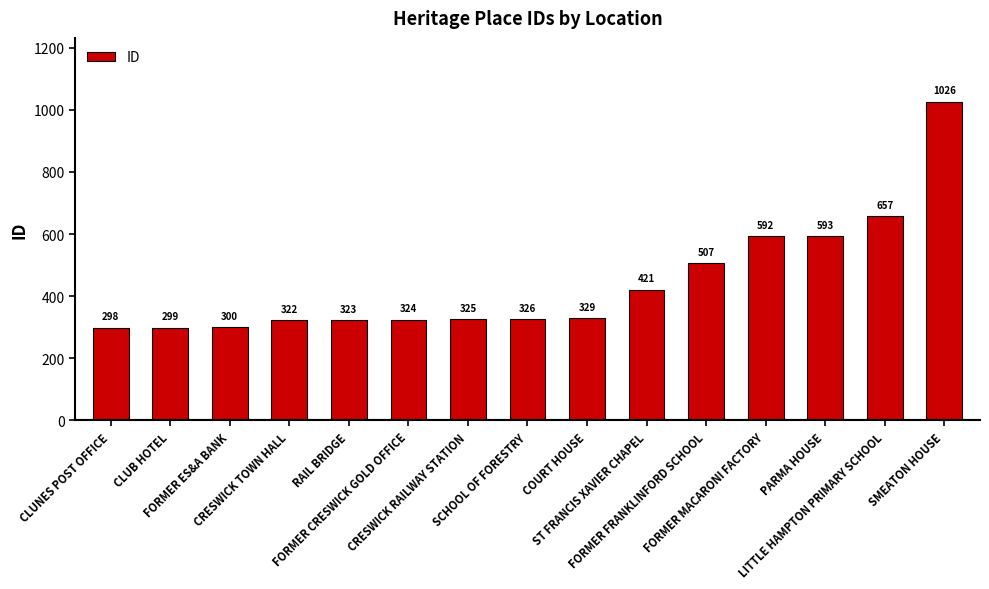

The value at CLUB HOTEL is 299. True or false?

True